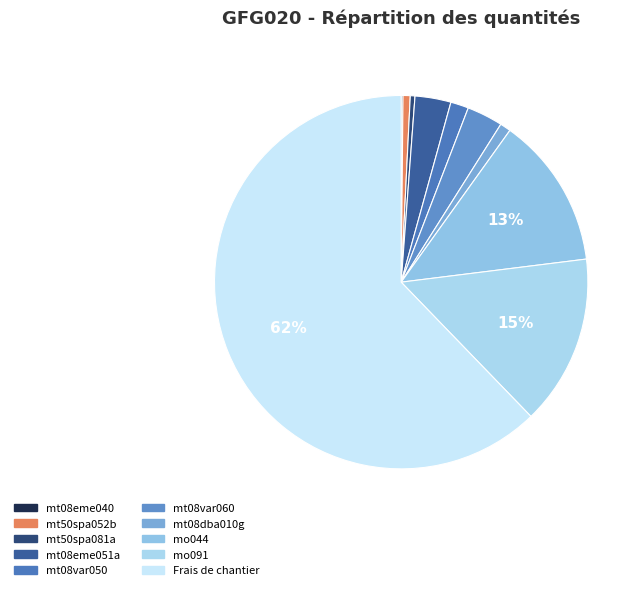

Is it true that Frais de chantier is 62% of the pie?

True